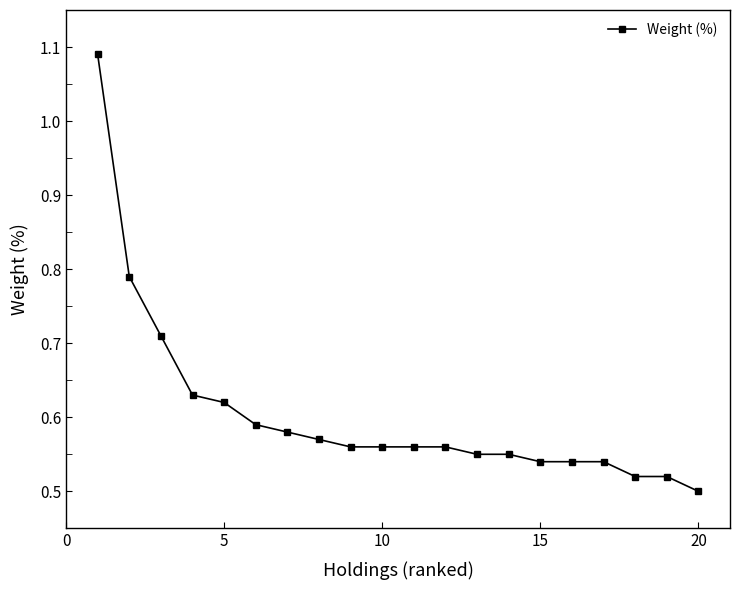

How many values are between 0 and 1?

19